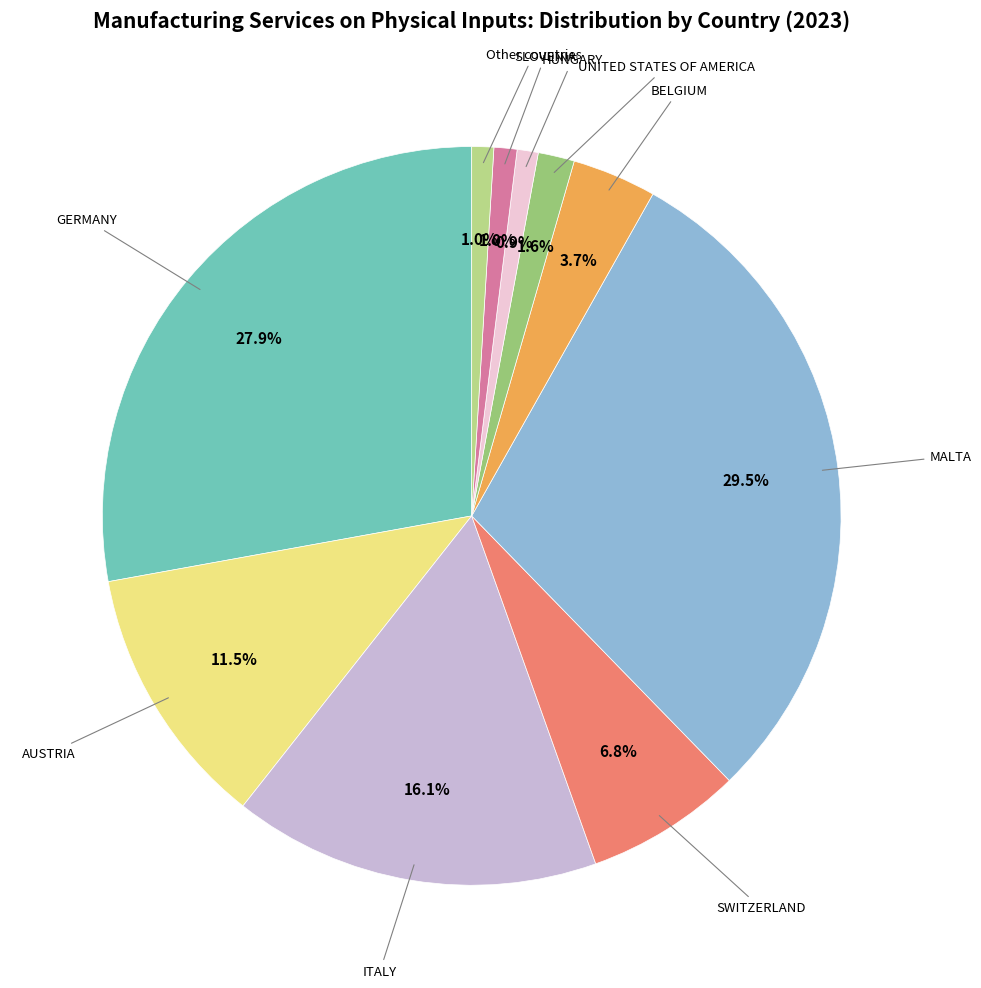

To the nearest percent, what portion does SWITZERLAND represent?

7%